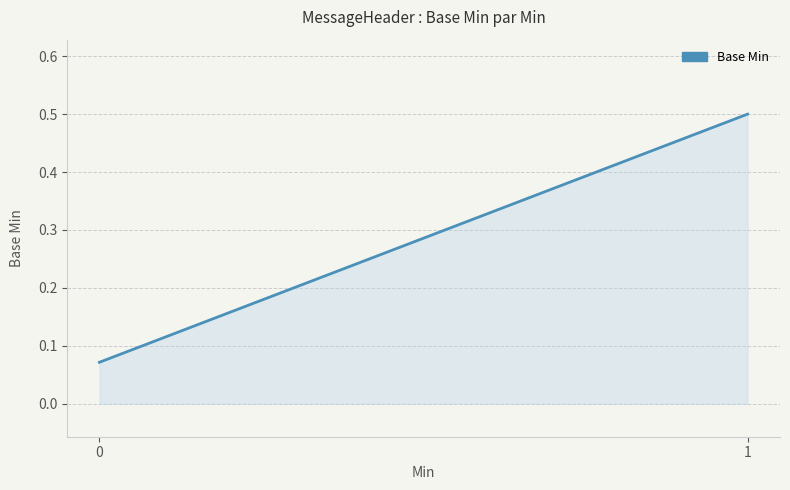

Rank the categories by value from lowest to highest.

0, 1